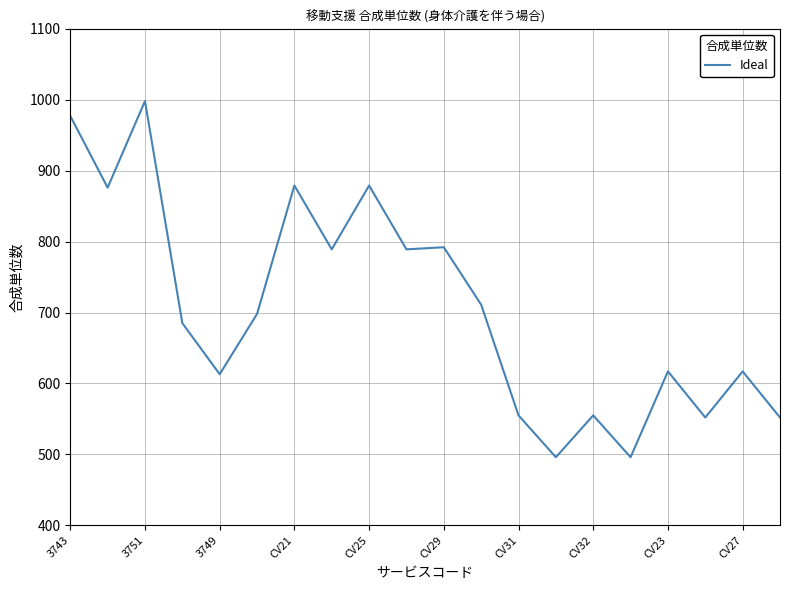

What is the greatest value displayed?

998